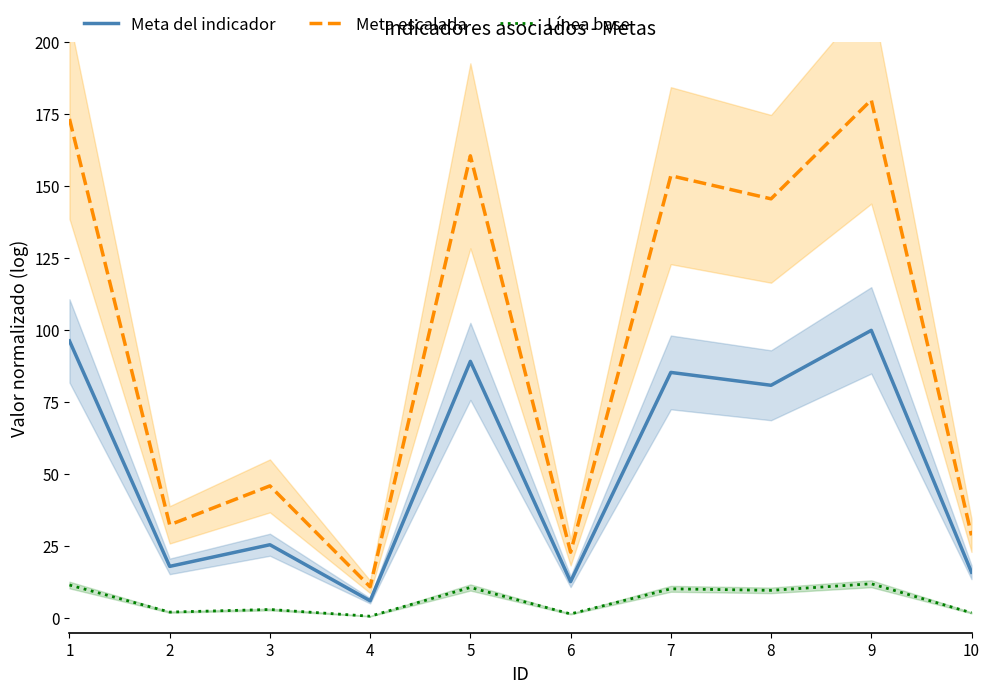

Which has a higher value, 2 or 9?

9